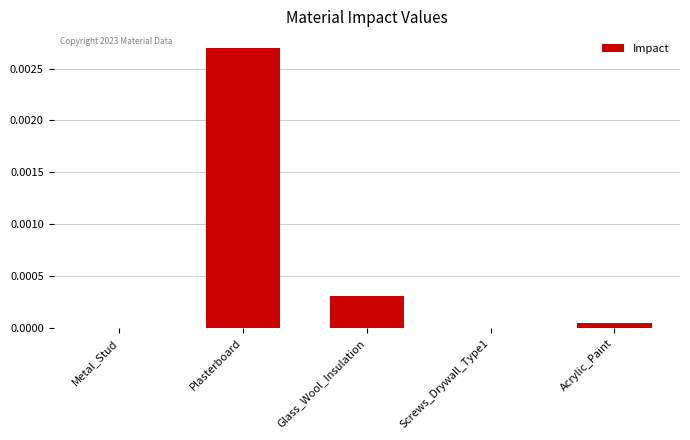

How many series are shown in this chart?

1